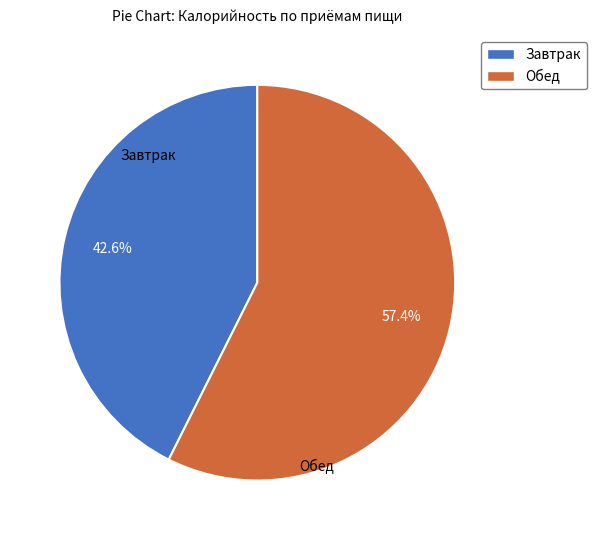

To the nearest percent, what percentage of the pie is Обед?

57%